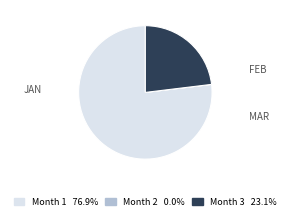

Does Month 3 23.1% represent more than half of the total?

No